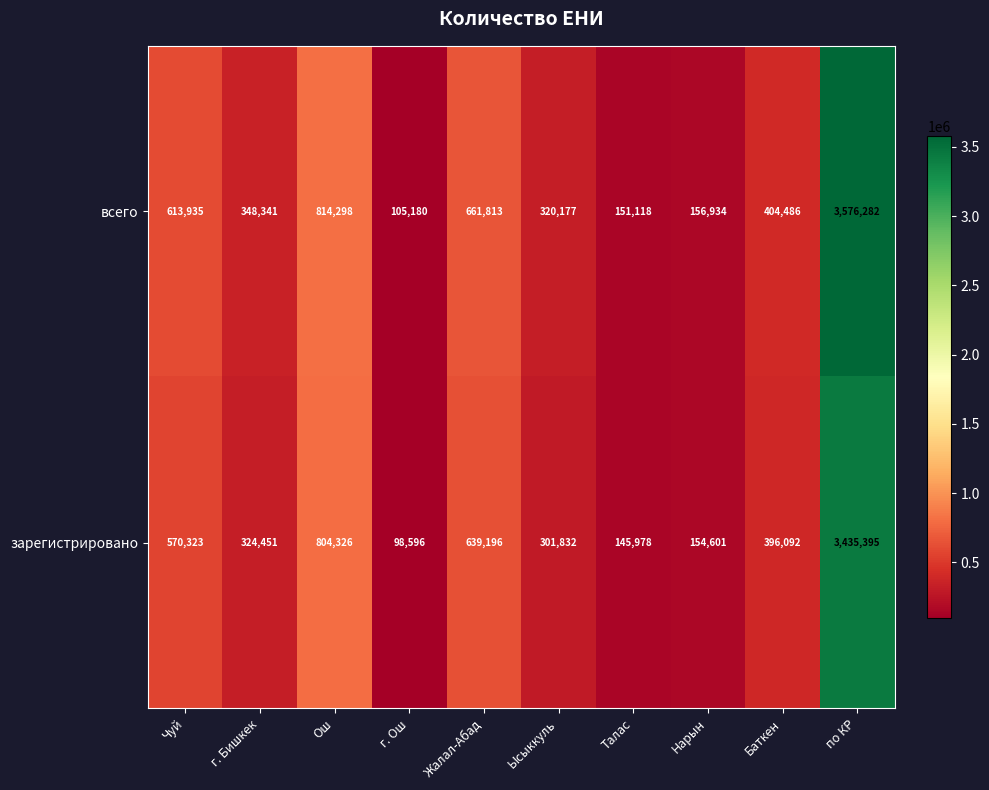

Which category has the highest value across all series?

по КР